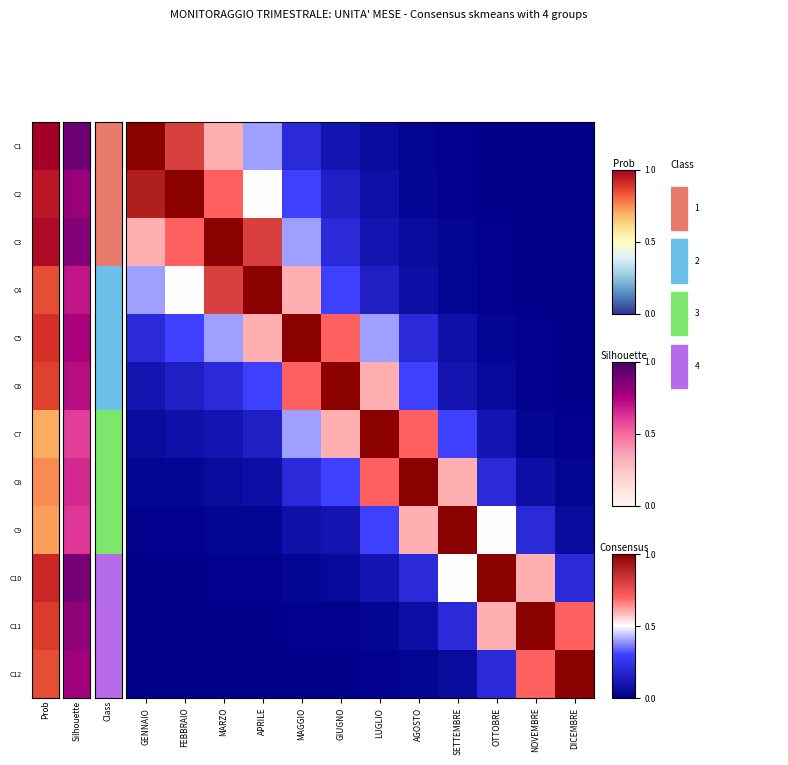

Which category has the highest value across all series?

GENNAIO